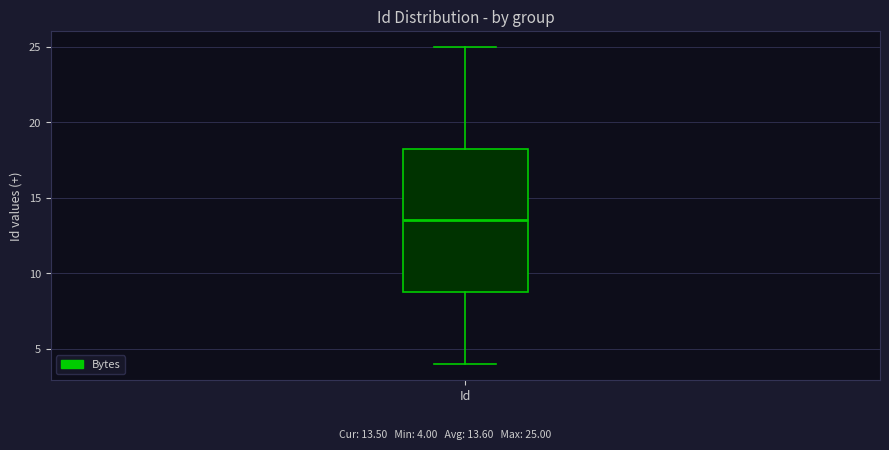

Transcribe this box plot: give where the median line is, the range the box spans, and where the two whiskers end, as read against the y-axis. The values are not printed on the chart, so give them approximately, as read against the axis.

median 13.5, box 9.0 to 18.5, whiskers 4.0 to 25.0